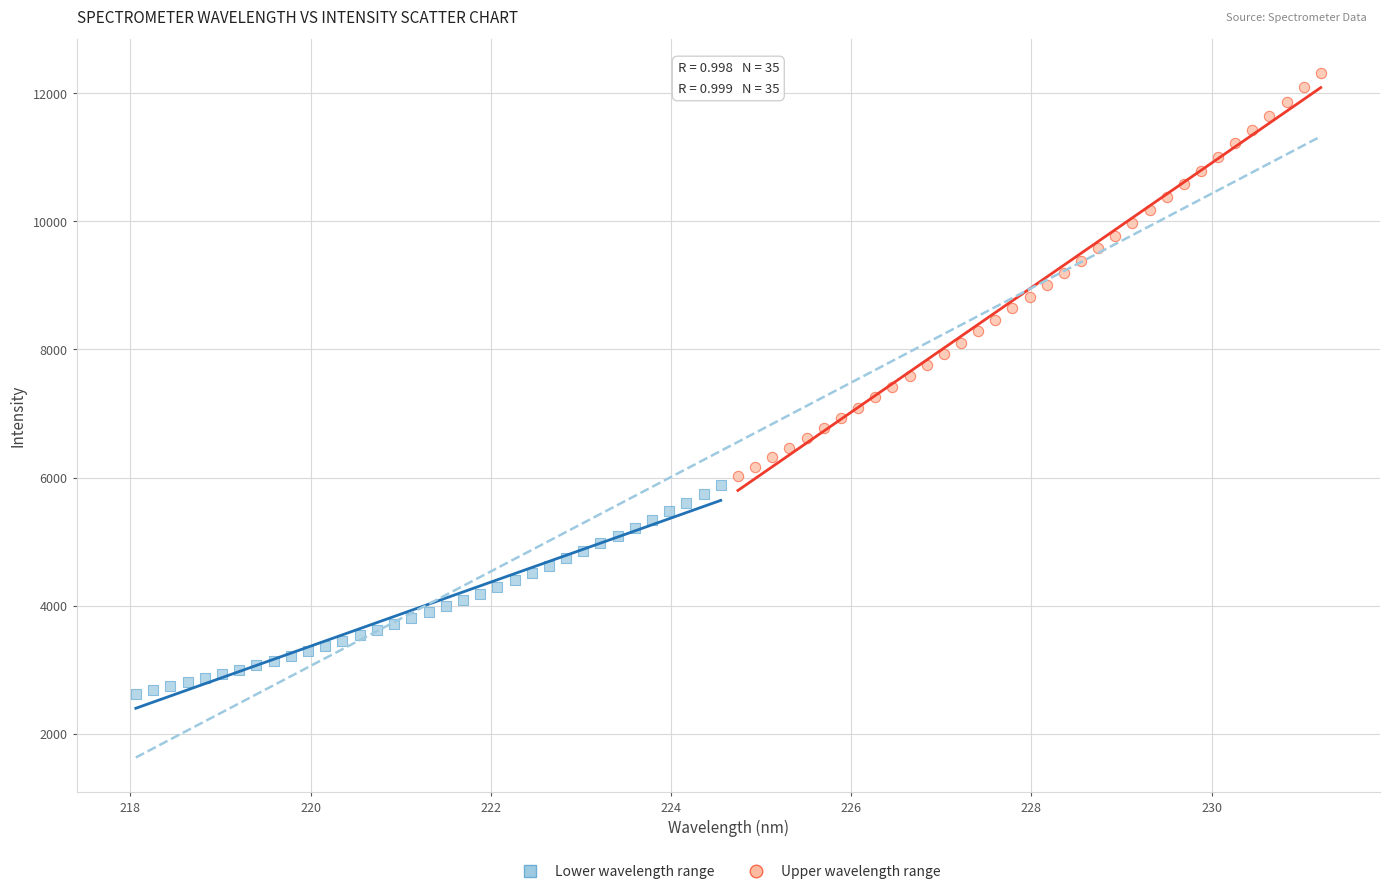

Which series contains the lowest Y value?

Lower wavelength range